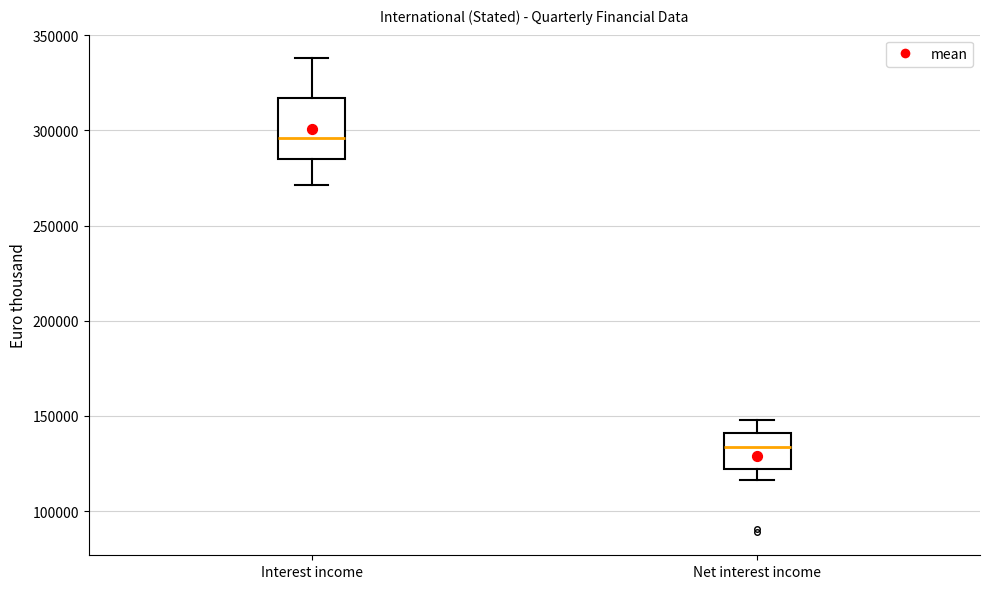

Which box has the lowest median line?

Net interest income